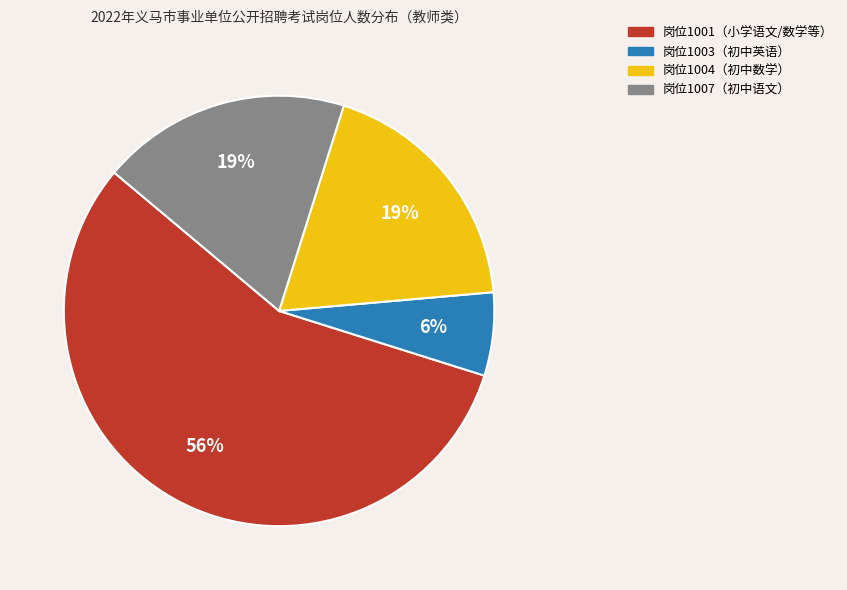

How many segments does this pie chart have?

4